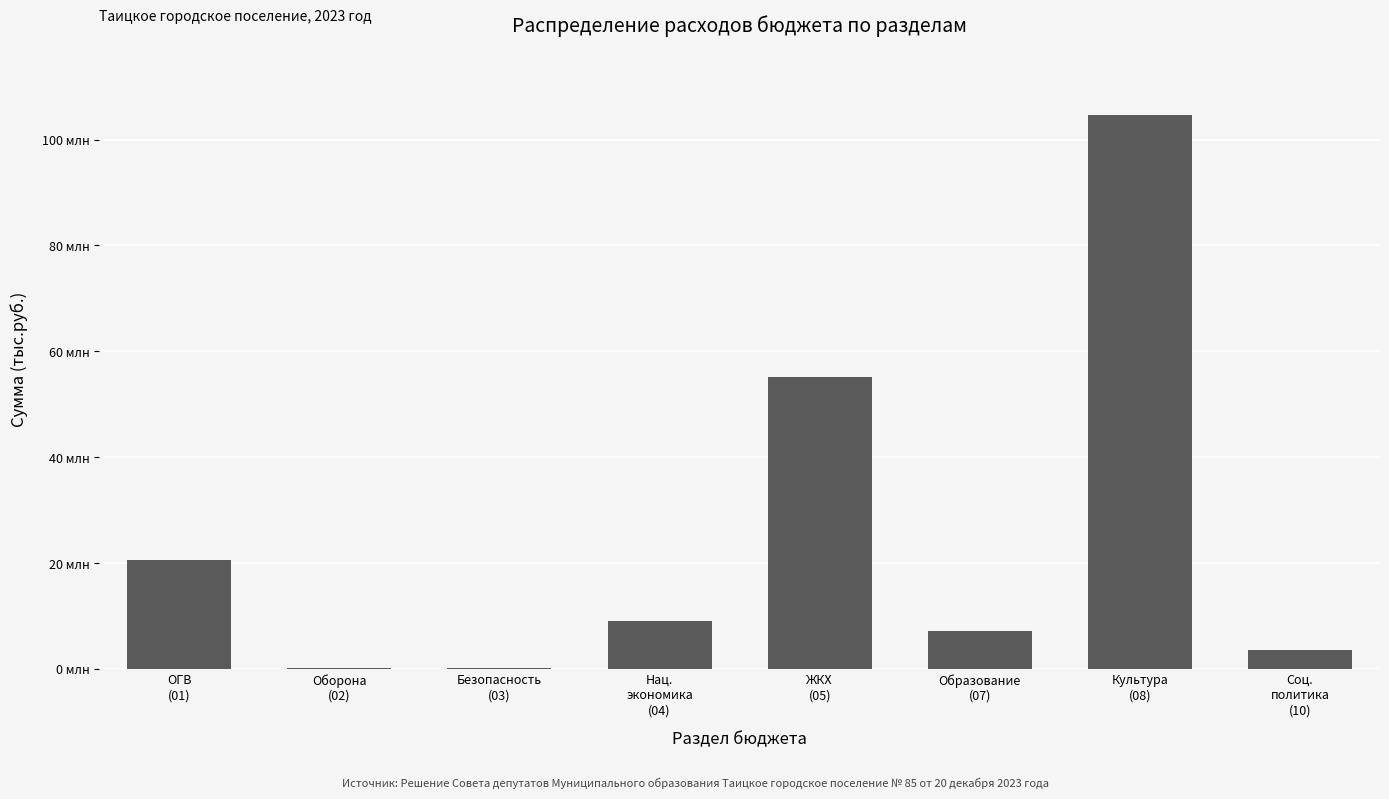

What is the sum of the values at ЖКХ
(05) and Оборона
(02)?

55441381.3